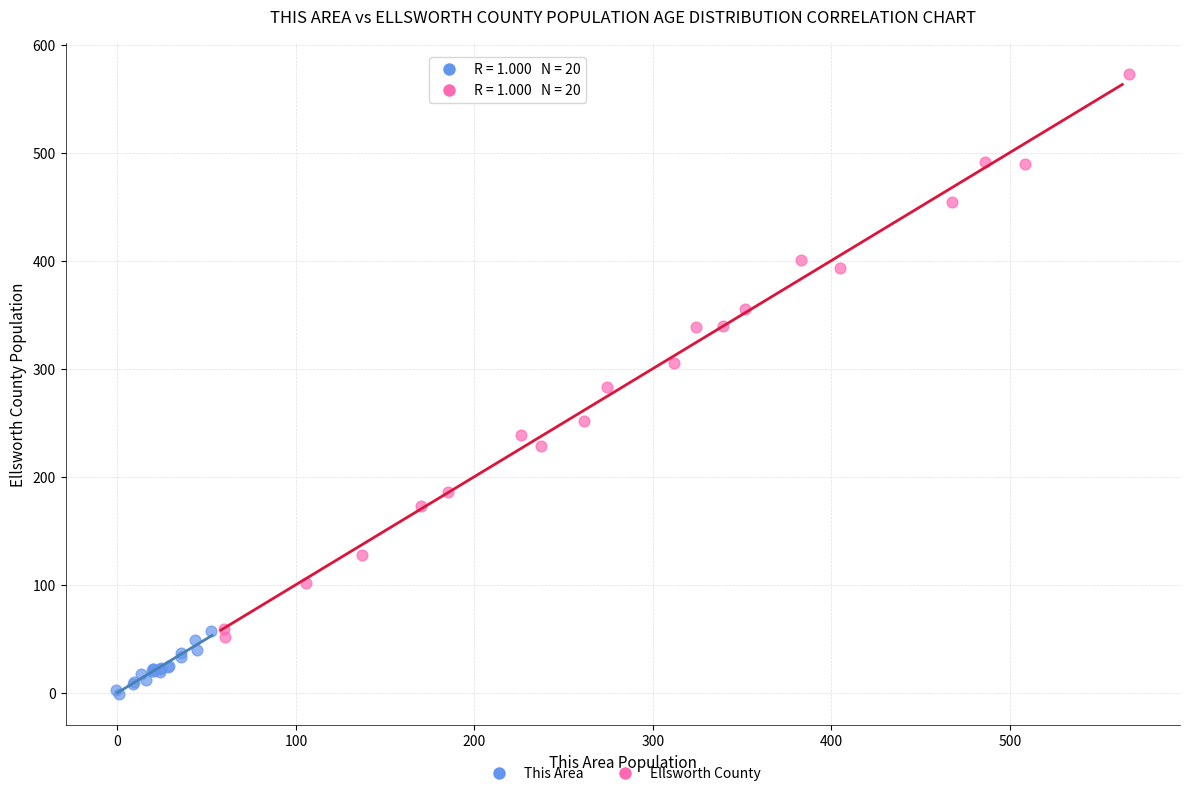

What are all the series names shown in the legend?

This Area, Ellsworth County